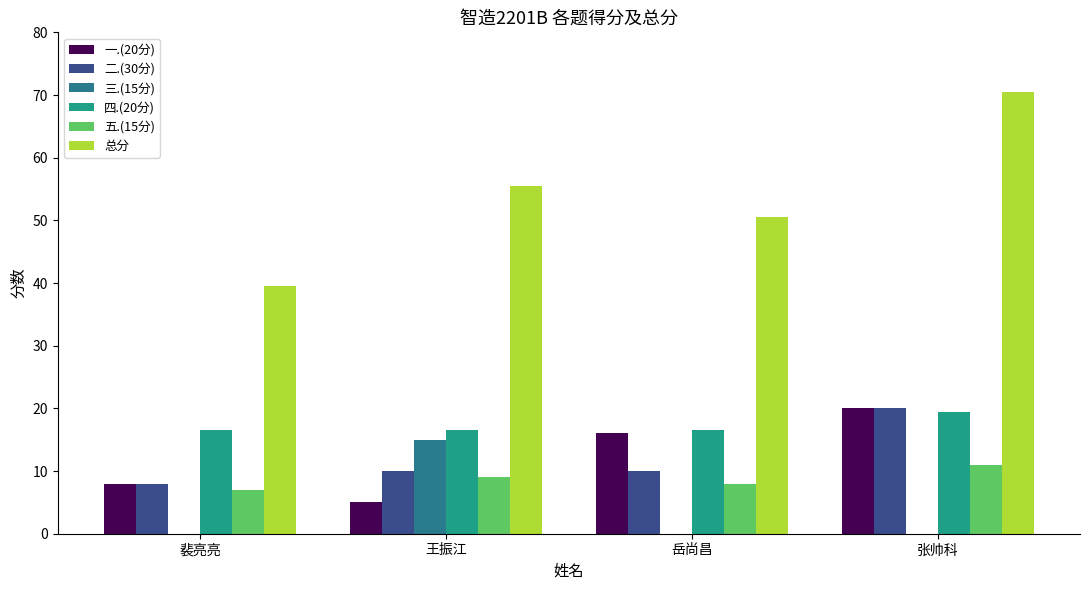

True or false: 总分 has a value of 39.5 at 裴亮亮.

True